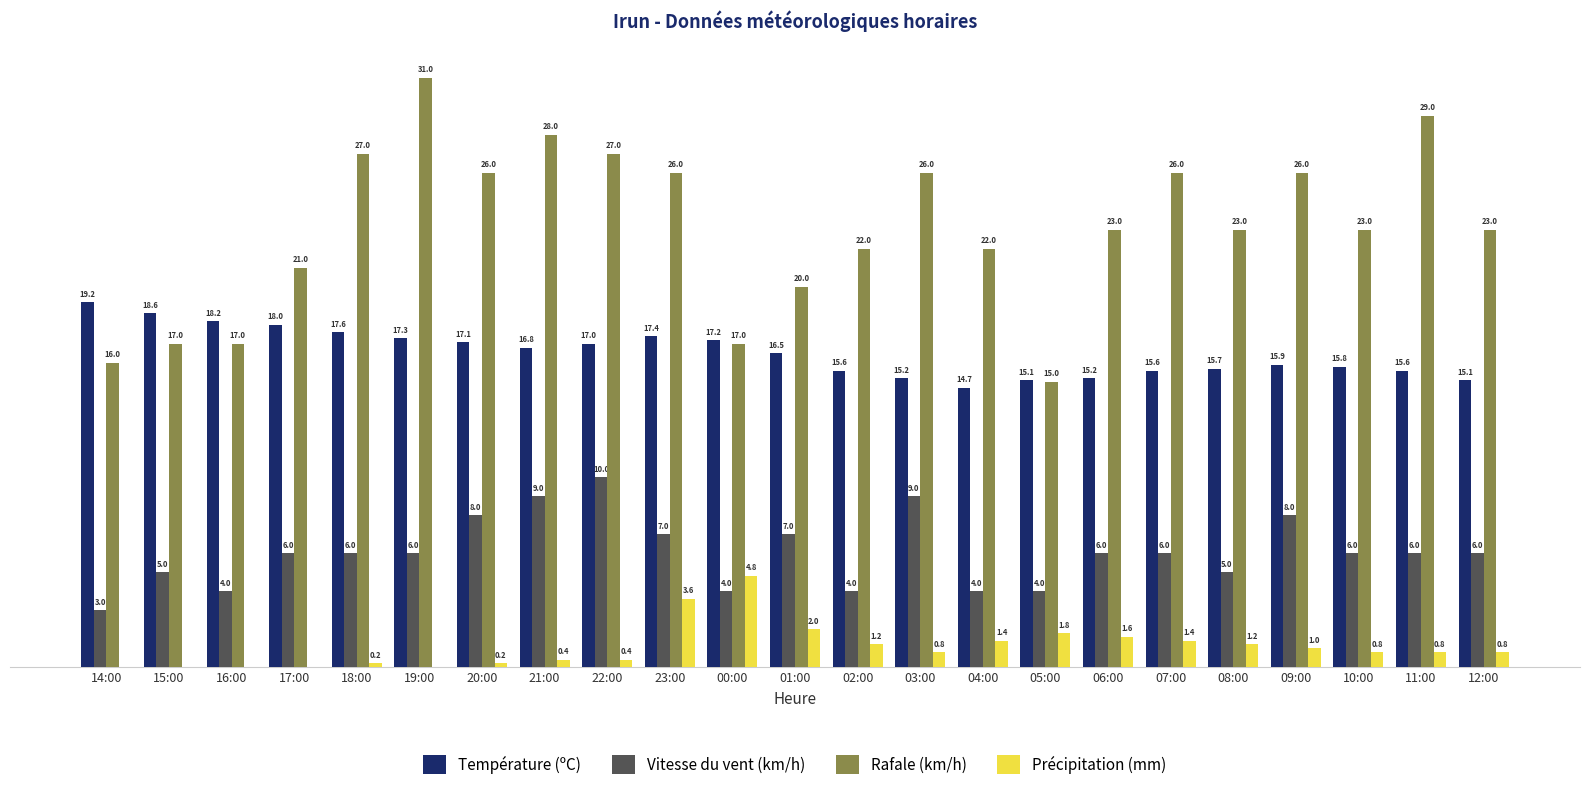

Which label corresponds to the largest value in the chart?

19:00